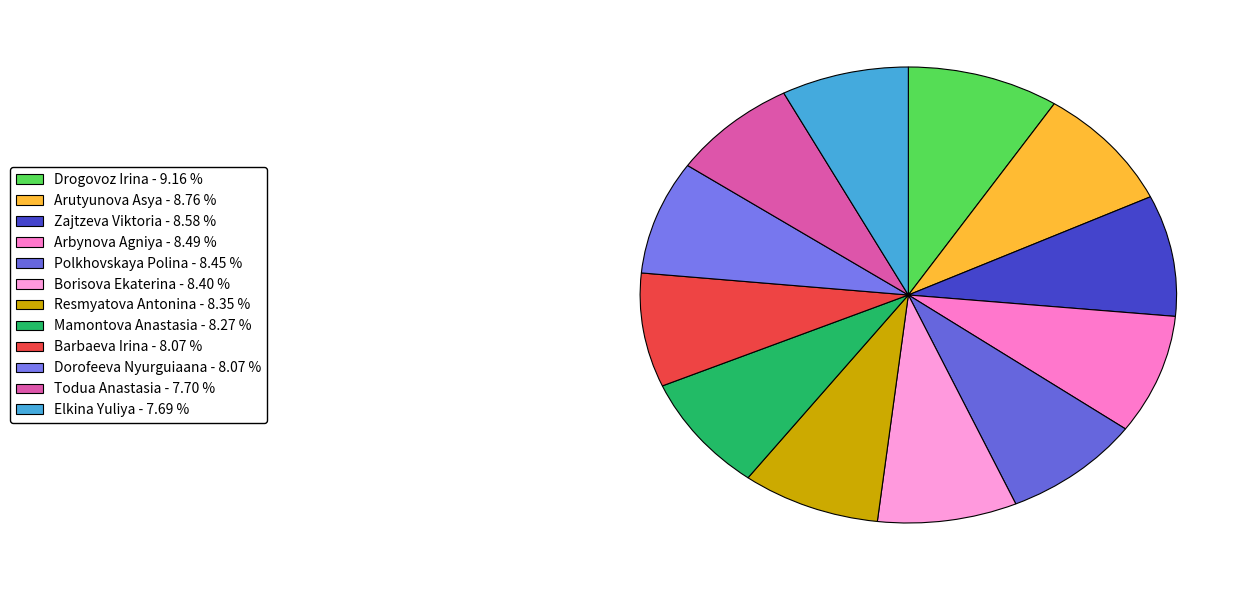

To the nearest percent, what is the combined percentage of Dorofeeva Nyurguiaana and Zajtzeva Viktoria?

17%